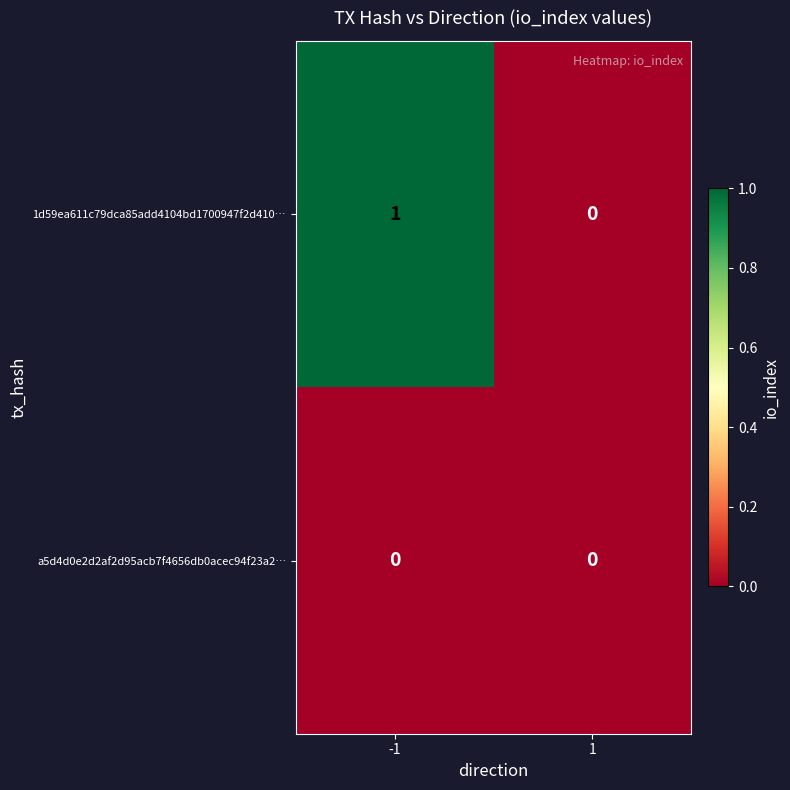

What is the total value across all series at -1?

1